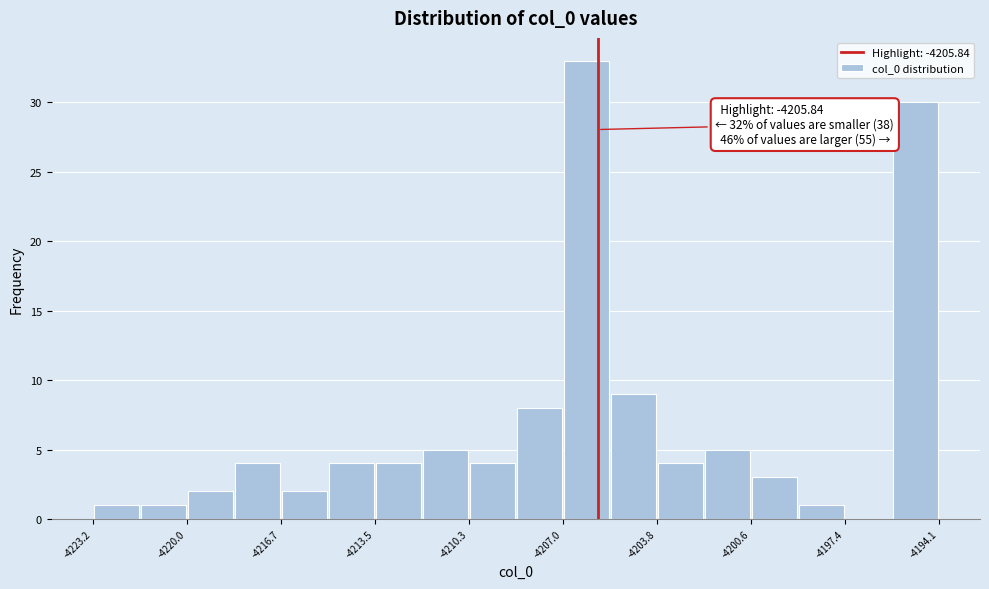

Around what value on the x-axis is the tallest bar? Give the approximate position of its centre, as read against the axis.

-4206.0